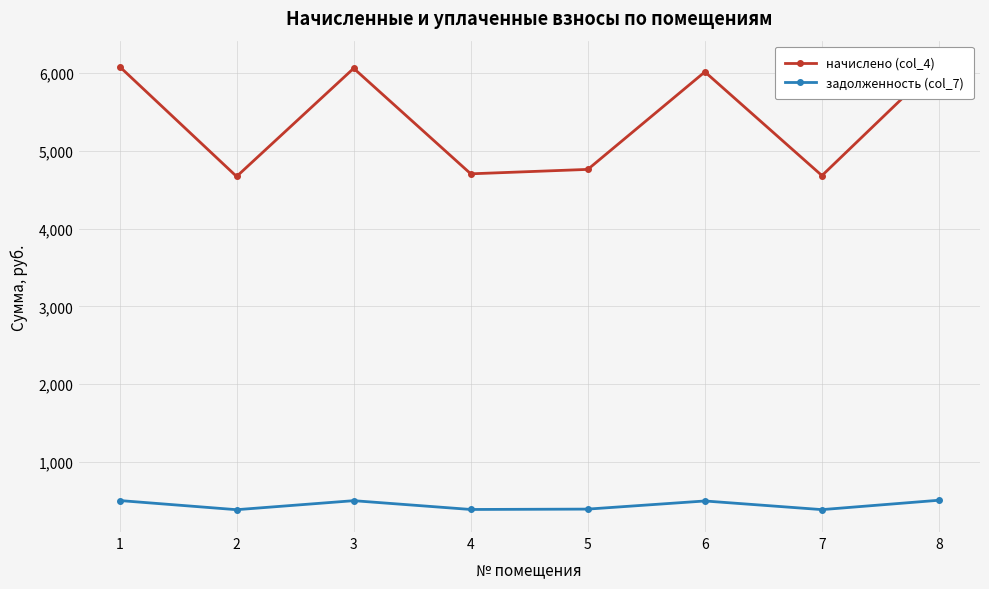

Is it true that задолженность (col_7) equals 189.1 at 7?

False